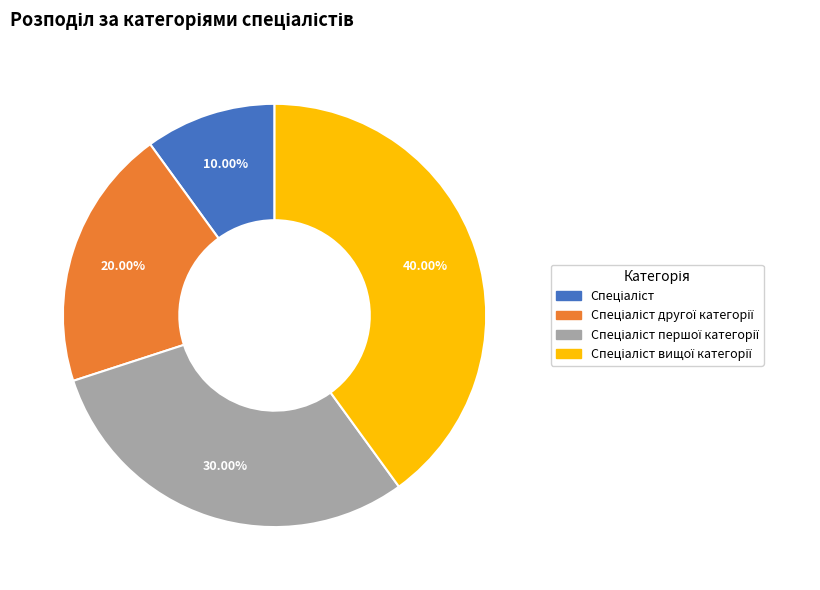

How many slices are in this pie chart?

4